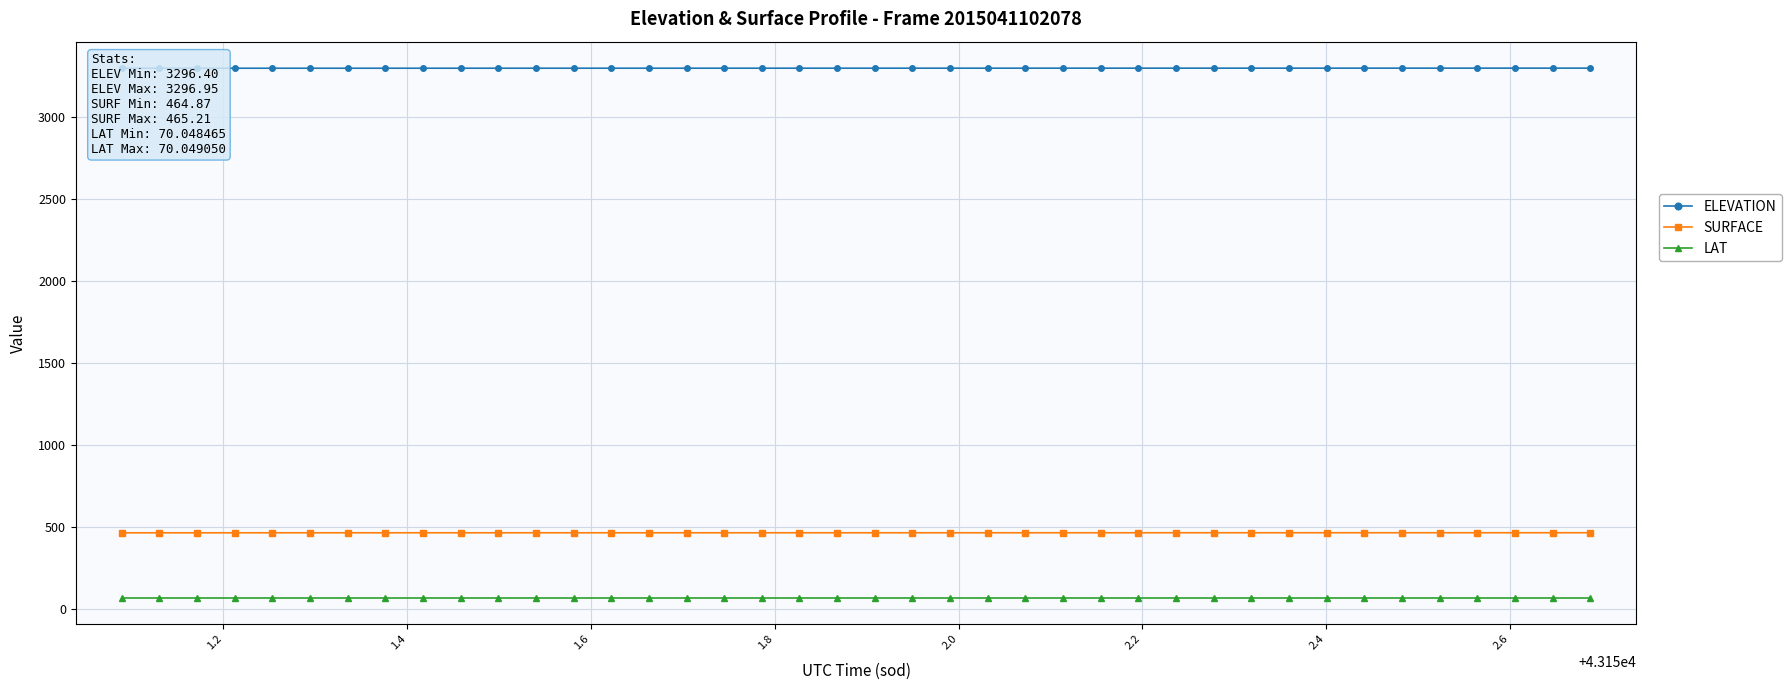

True or false: LAT and SURFACE cross at least once.

False